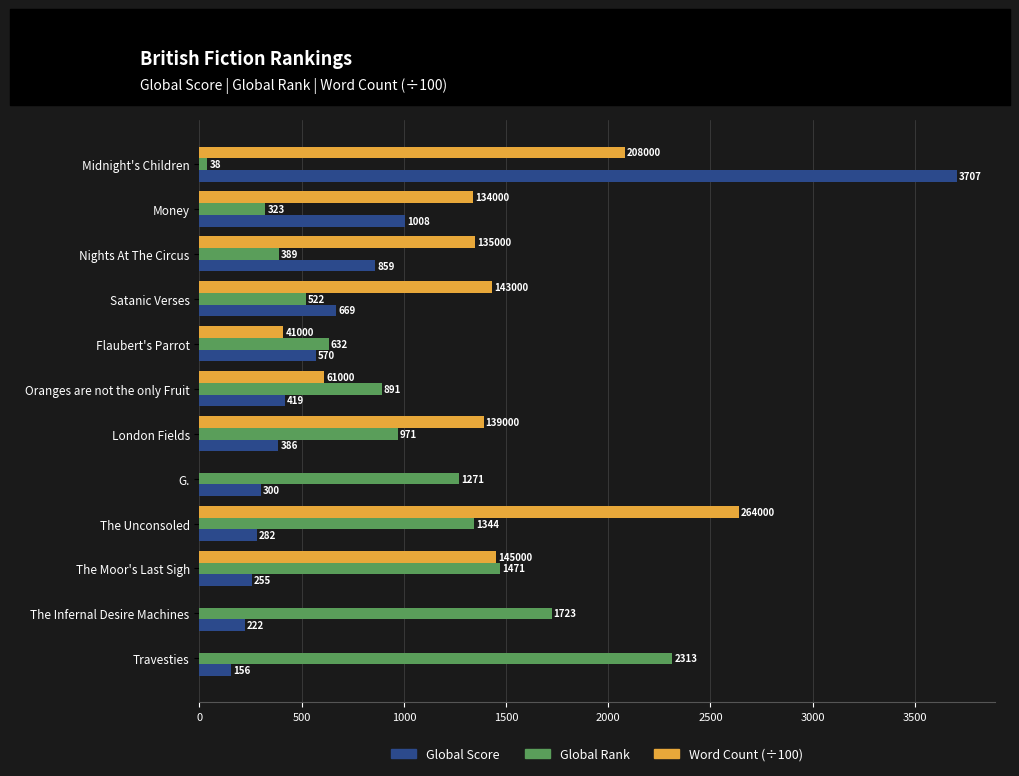

Between Nights At The Circus and Satanic Verses, which series saw the biggest shift?

Global Score